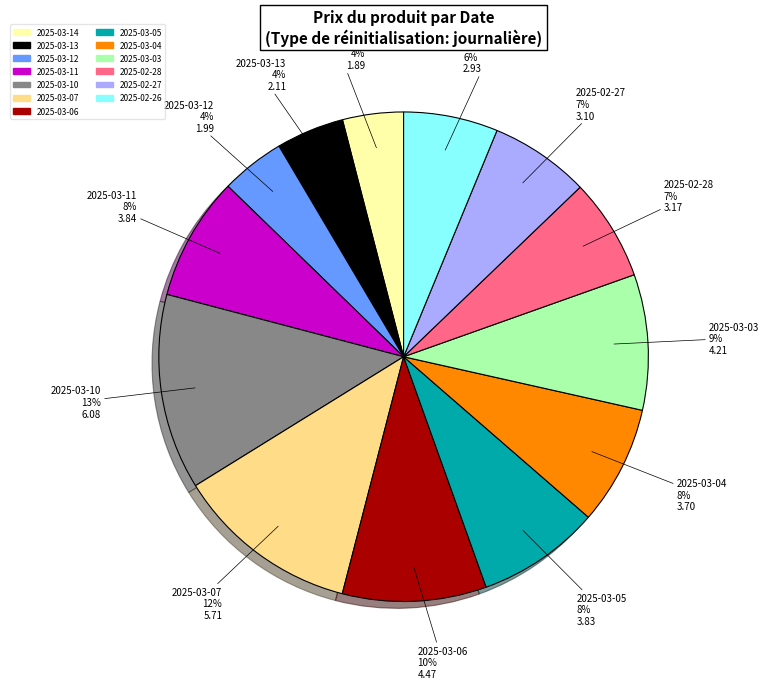

Does any single category account for the majority?

No